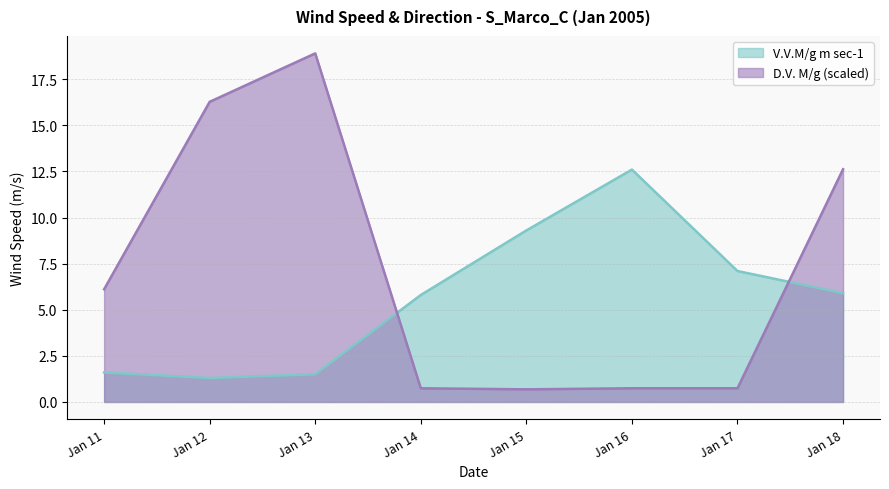

Which series has the largest range (max minus min)?

D.V. M/g (scaled)